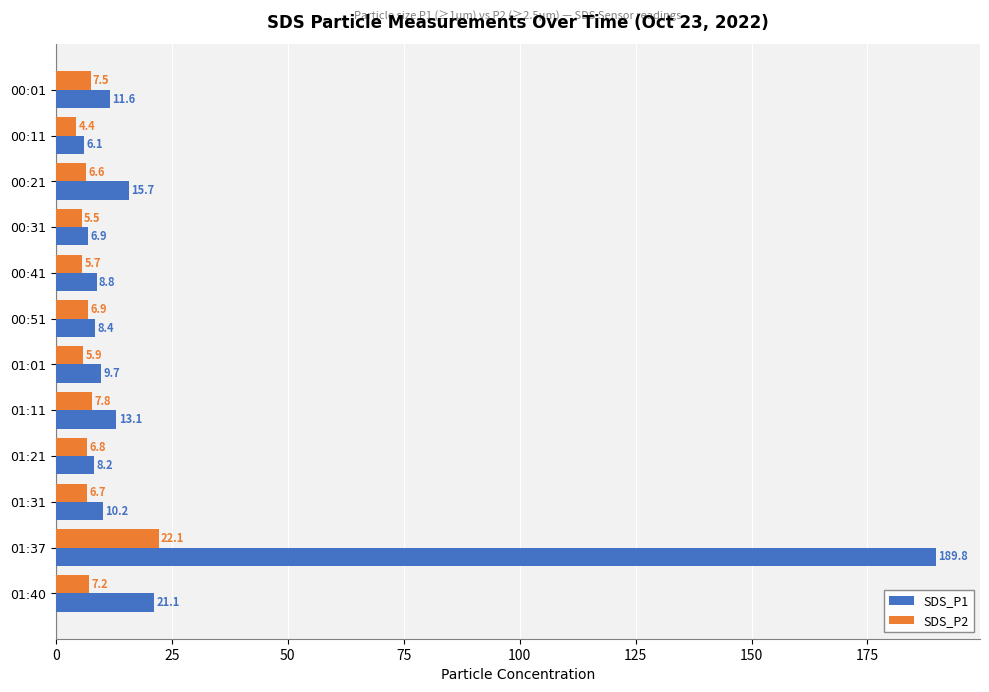

Read the SDS_P2 value at 01:21.

6.8